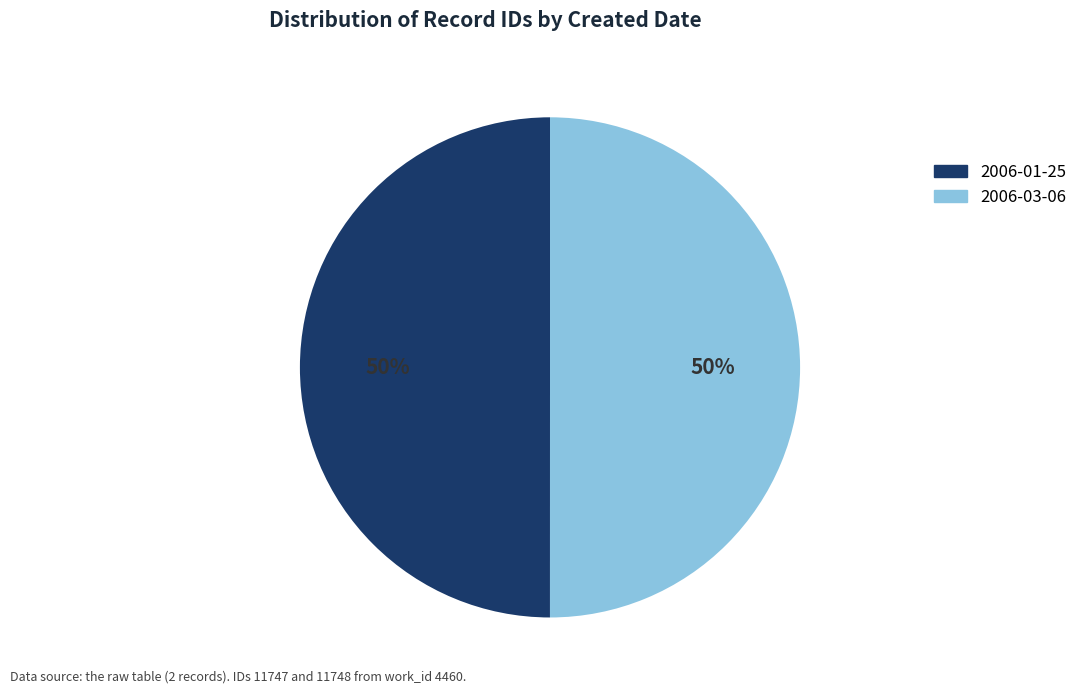

Count the number of slices in the pie.

2